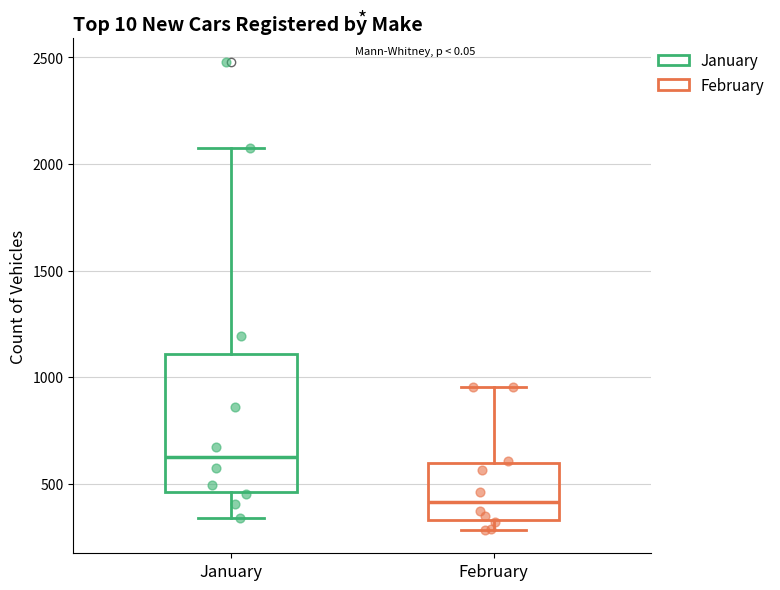

Reading left to right, read every box against the y-axis: the position of its median line, the range the box covers, and the ends of its whiskers. The values are not printed on the chart, so give them approximately, as read against the axis.

January: median 600, box 450 to 1100, whiskers 350 to 2050
February: median 400, box 350 to 600, whiskers 300 to 950